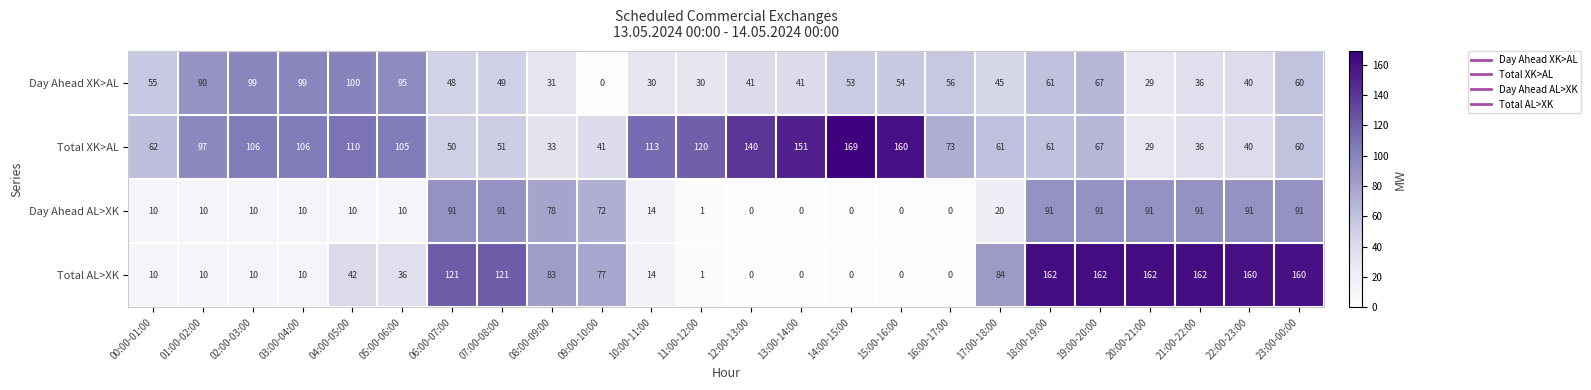

What is the average value of the Day Ahead AL>XK series?

41